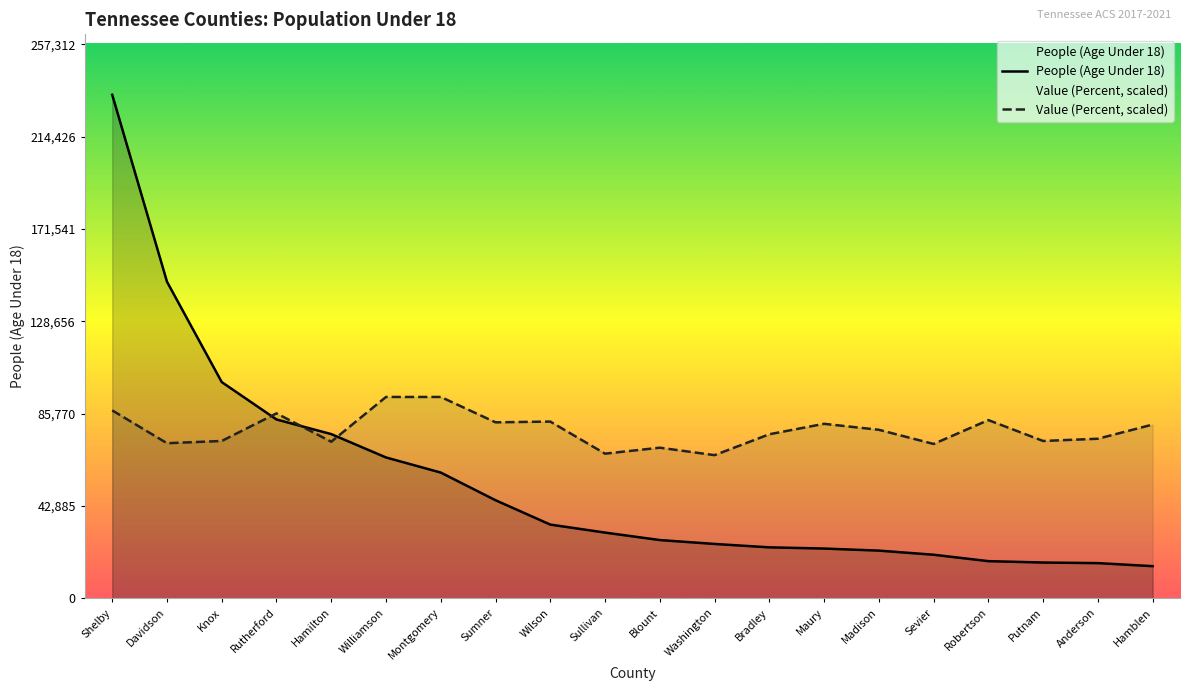

What is the difference between the maximum and minimum values in the People (Age Under 18) series?

218941.0